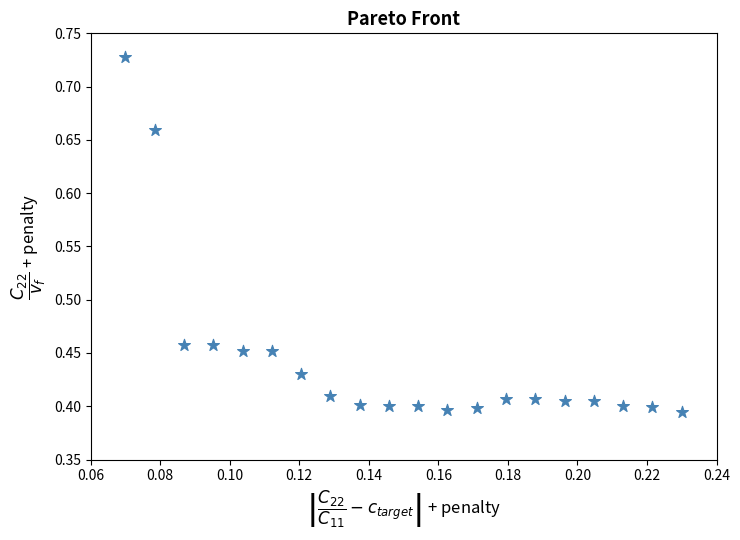

What is the range of Y values (max minus min)?

0.3